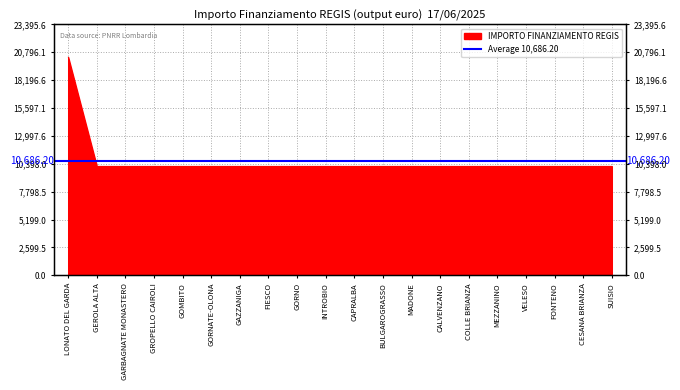

Reading right to left, transcribe all the data shown in this chart.

10172	10172	10172	10172	10172	10172	10172	10172	10172	10172	10172	10172	10172	10172	10172	10172	10172	10172	10172	20344